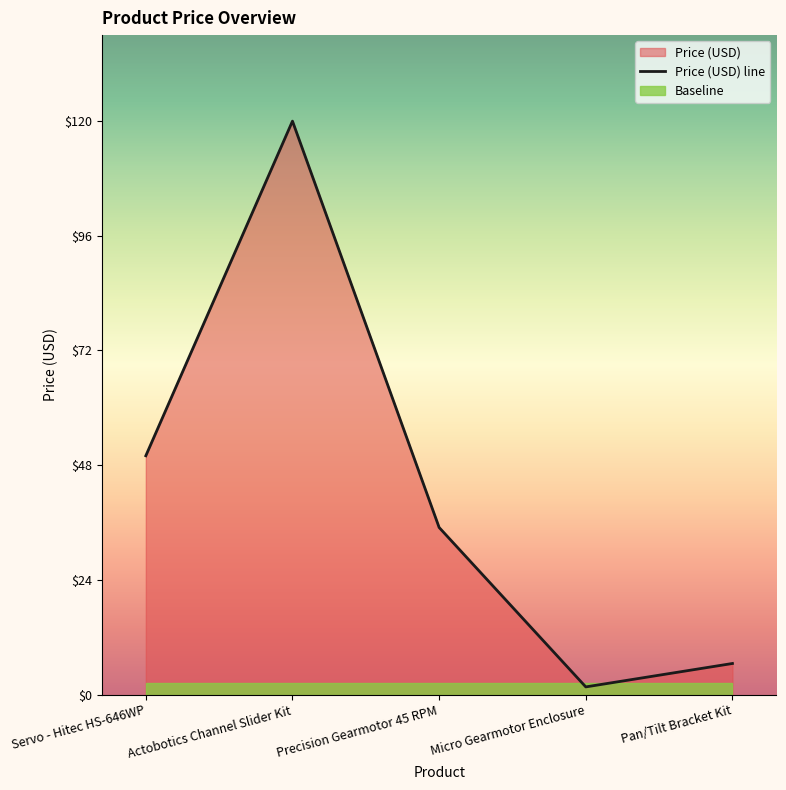

Is it true that the value at Precision Gearmotor 45 RPM is 13.1?

False